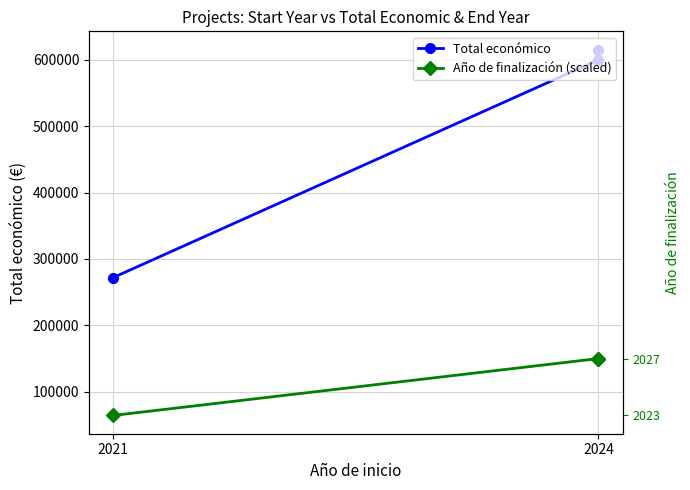

Is this an area chart (filled region under the line)?

No